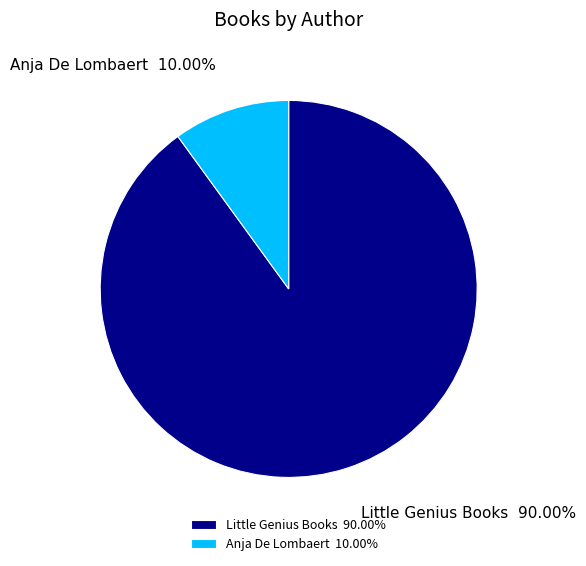

Is there any slice that represents more than half of the pie?

Yes